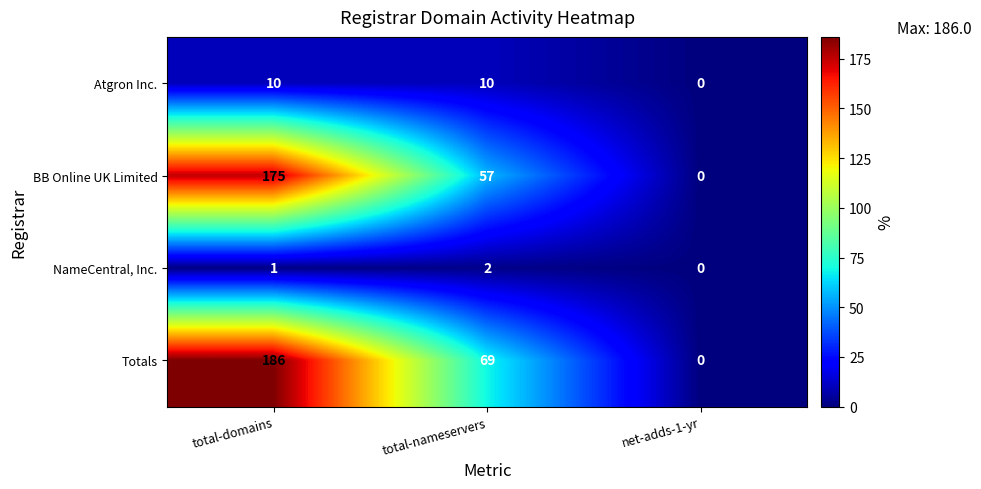

Reading right to left, transcribe all the data shown in this chart.

Atgron Inc.: 0	10	10
BB Online UK Limited: 0	57	175
NameCentral, Inc.: 0	2	1
Totals: 0	69	186